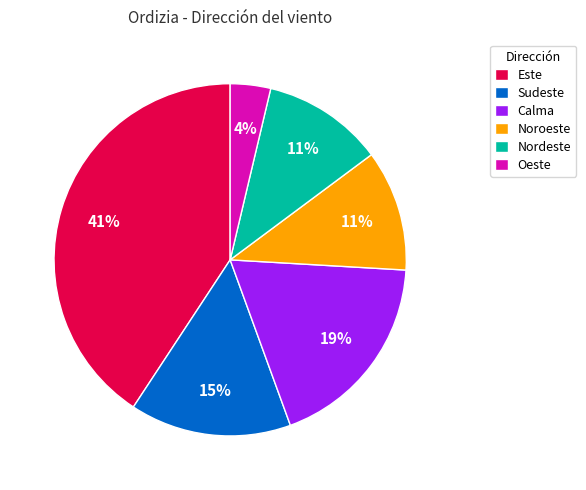

Which has a higher value, Oeste or Nordeste?

Nordeste